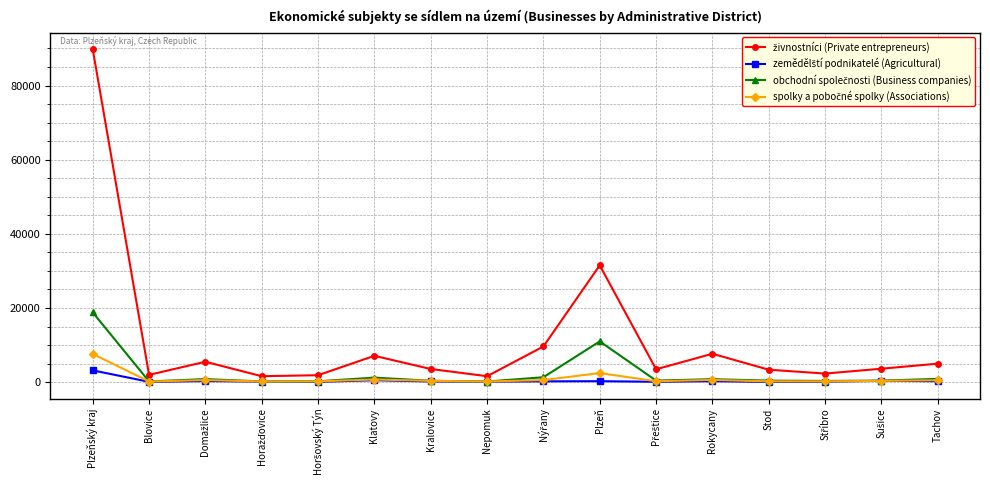

What is the label of the 16th point from the left?

Tachov